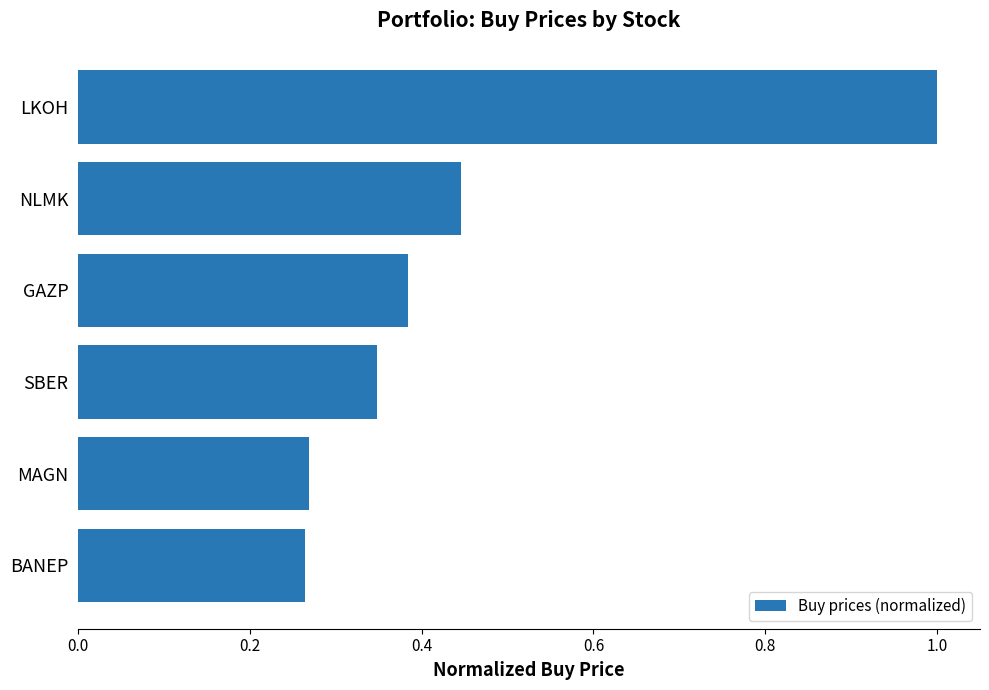

Does the chart contain any negative values?

No